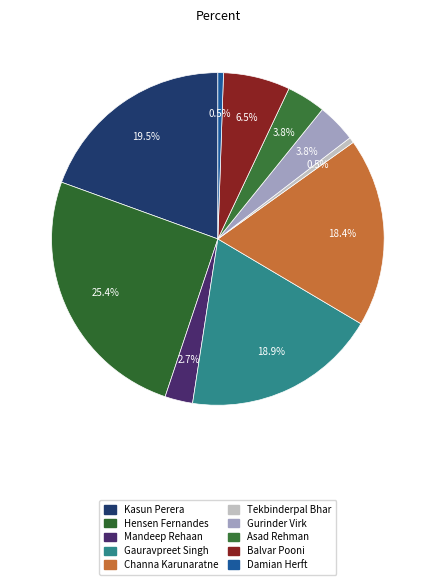

How many segments does this pie chart have?

10